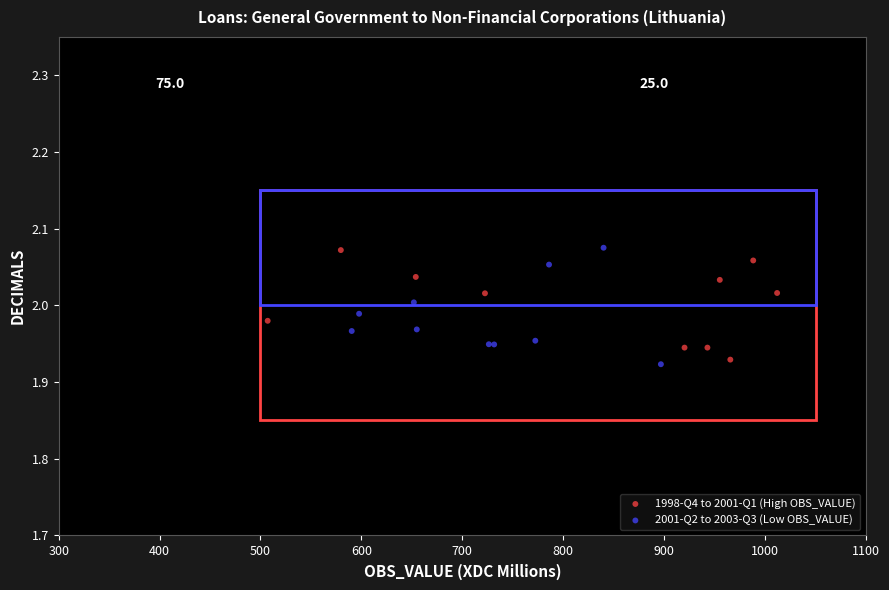

What are all the series names shown in the legend?

1998-Q4 to 2001-Q1 (High OBS_VALUE), 2001-Q2 to 2003-Q3 (Low OBS_VALUE)